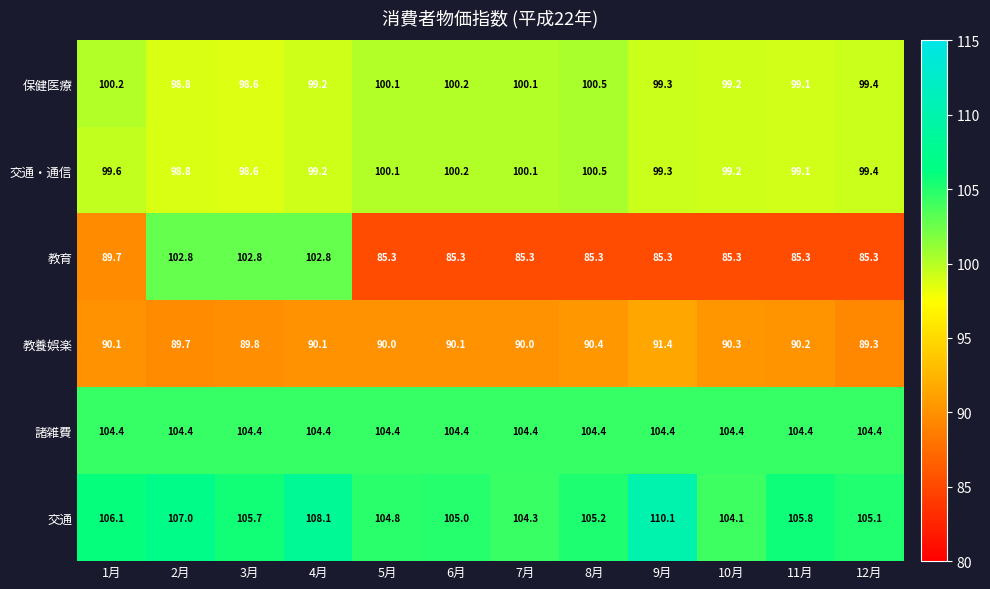

Which series has the widest spread of values?

教育